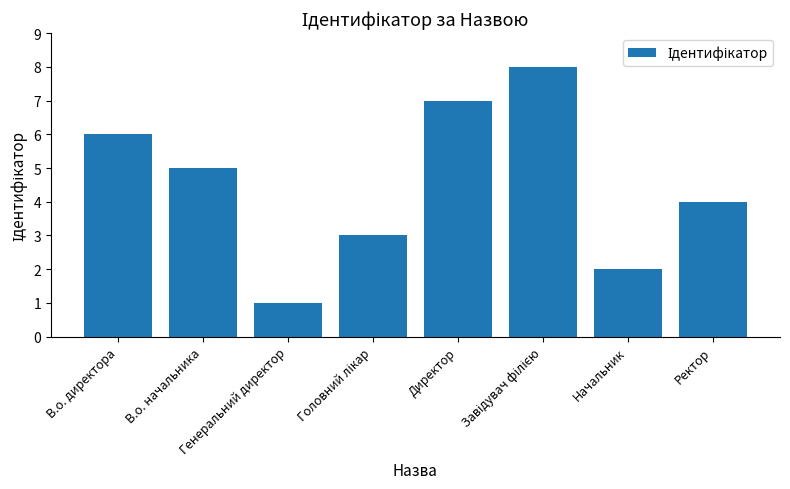

What is the label of the 3rd bar from the left?

Генеральний директор